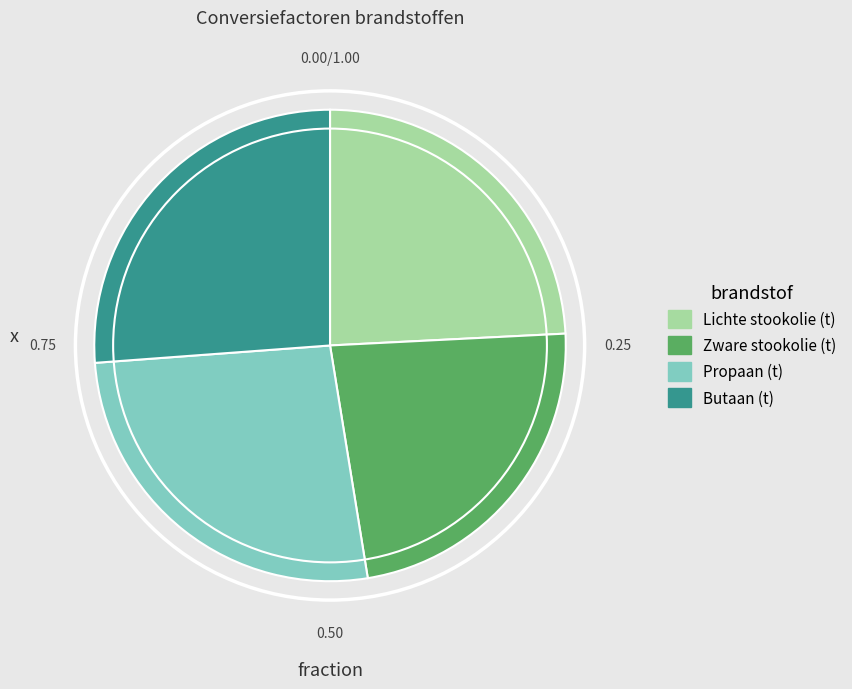

How many segments does this pie chart have?

4